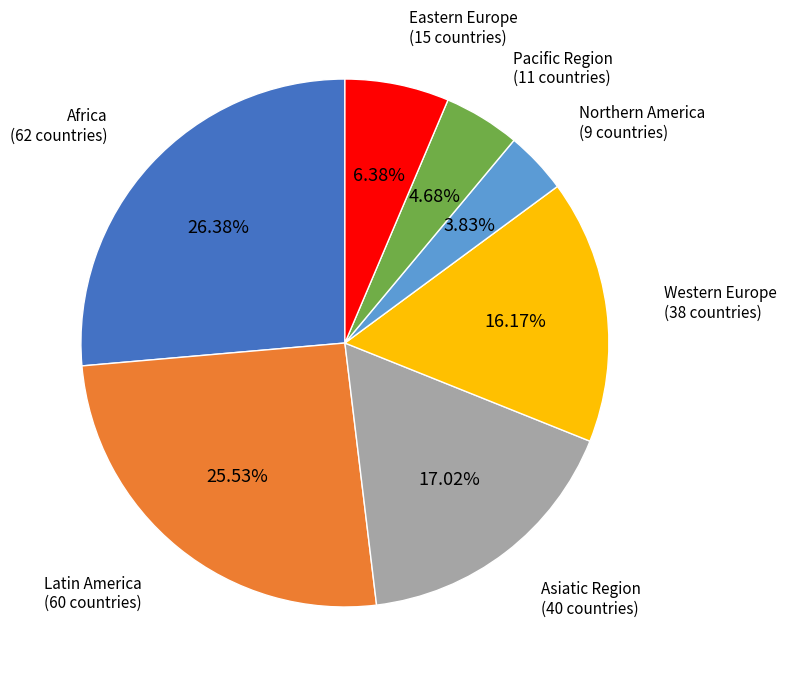

Which slice is the largest?

Africa